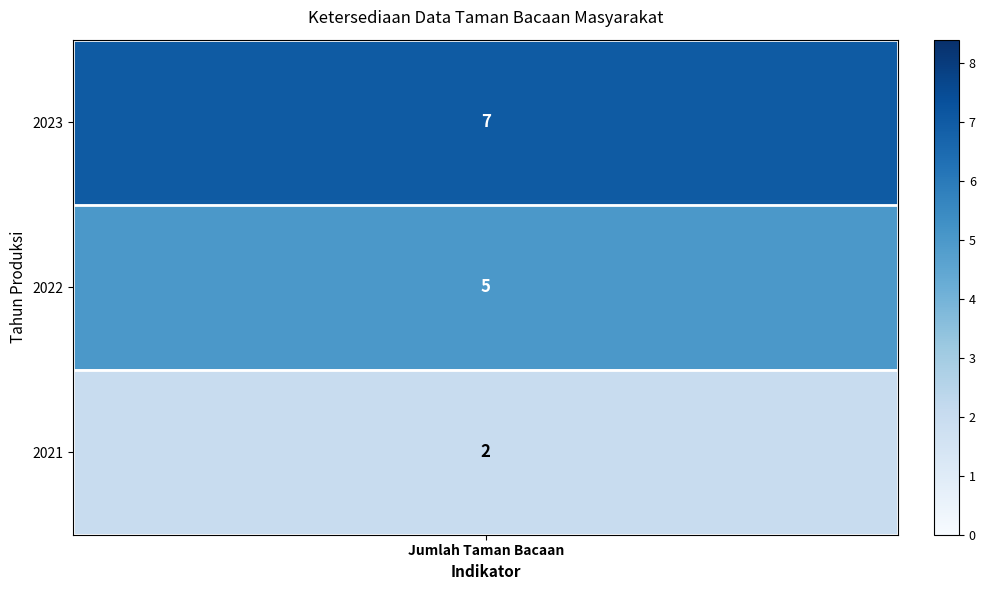

What is the change in value from 2023 to 2022?

-2